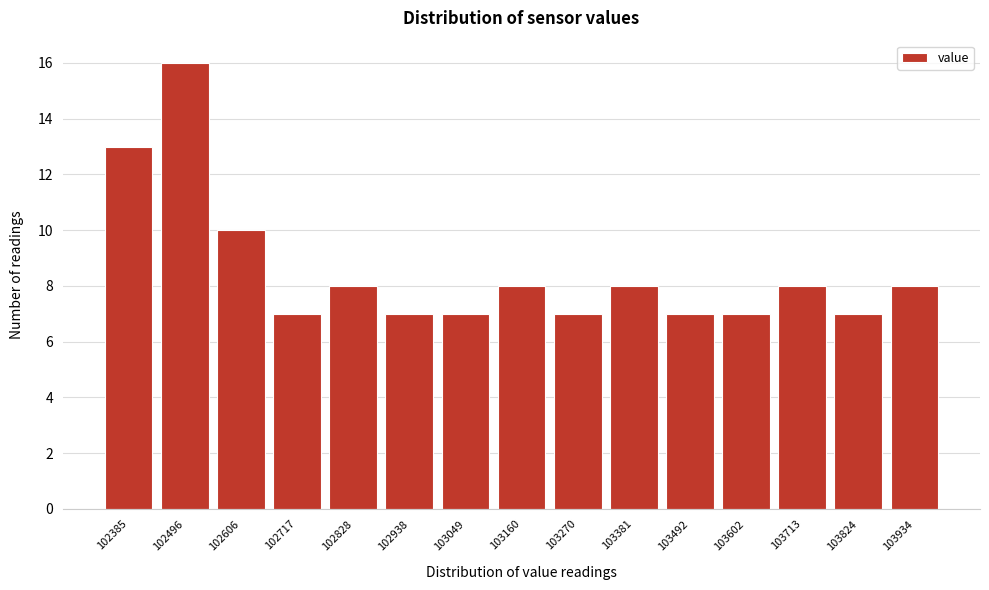

Reading left to right, list all the values displayed in this chart.

13	16	10	7	8	7	7	8	7	8	7	7	8	7	8